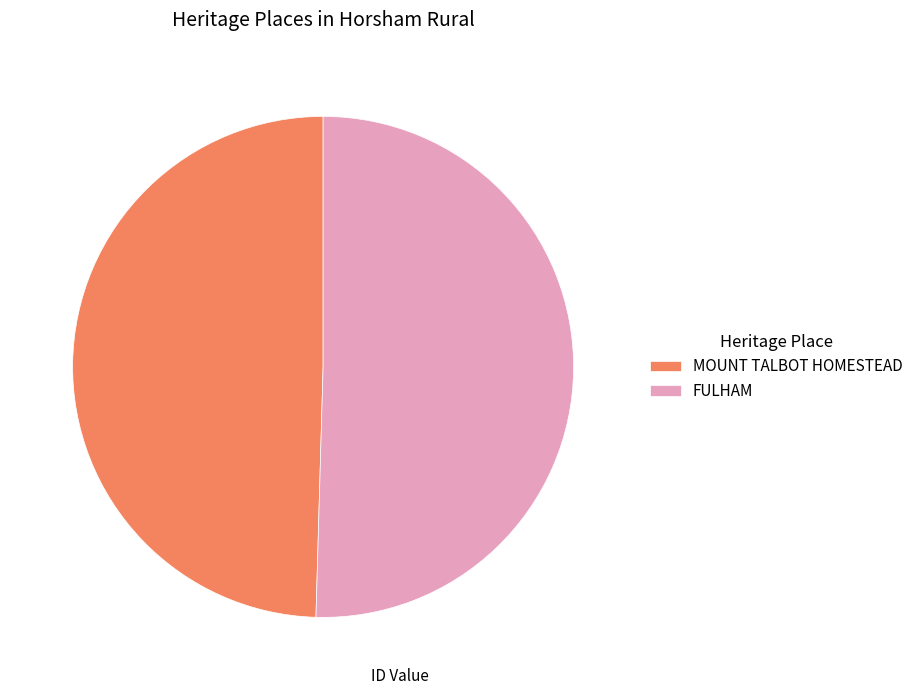

Is the sum of FULHAM and MOUNT TALBOT HOMESTEAD greater than half?

Yes